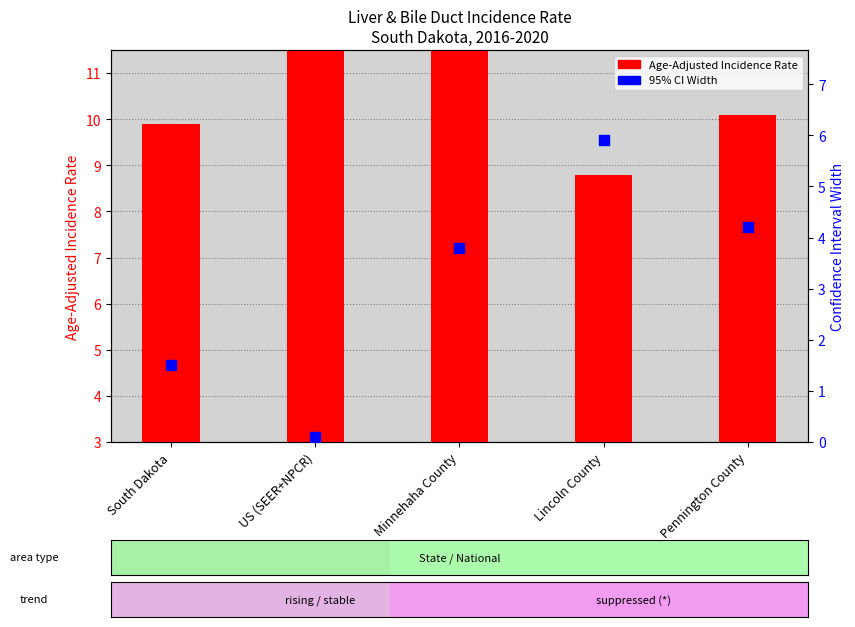

At how many categories does at least one series exceed 7?

3